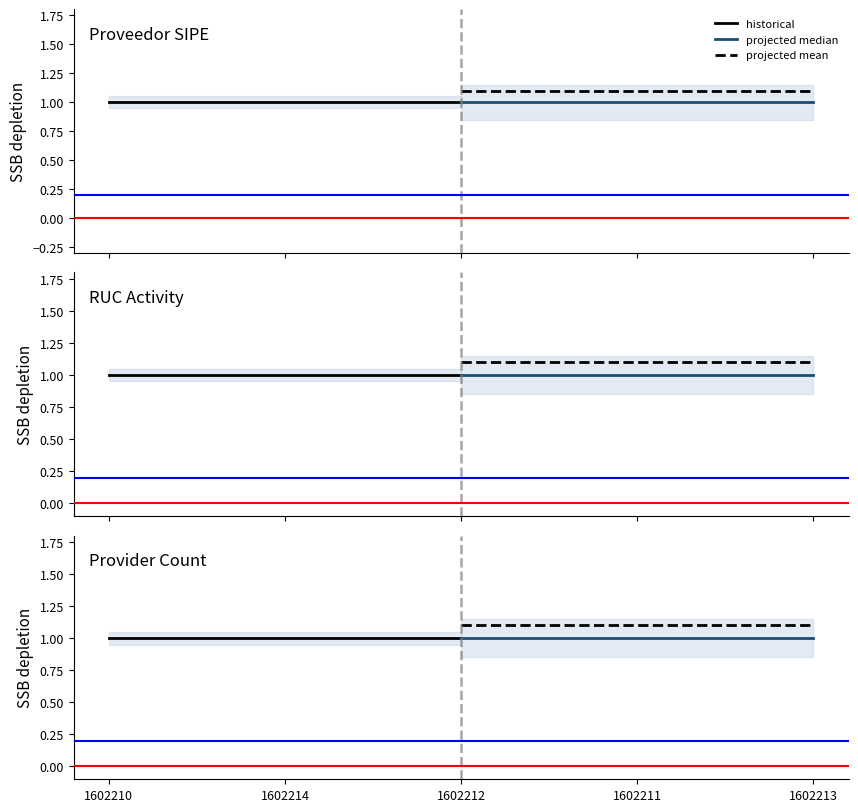

Which has a higher value, 1602212 or 1602214?

1602212